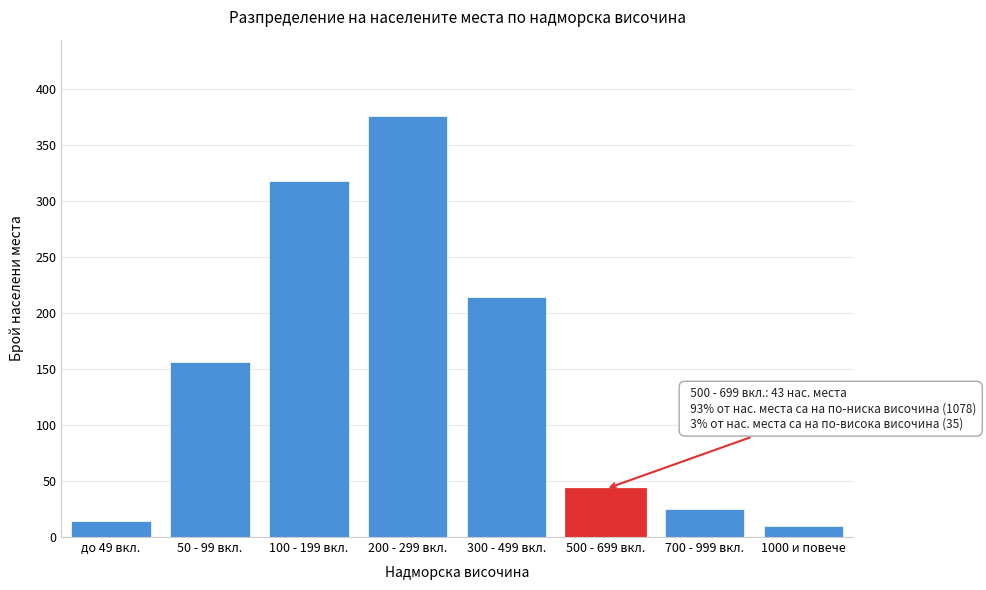

Reading left to right, extract all data points from this chart.

14	156	318	376	214	43	25	10